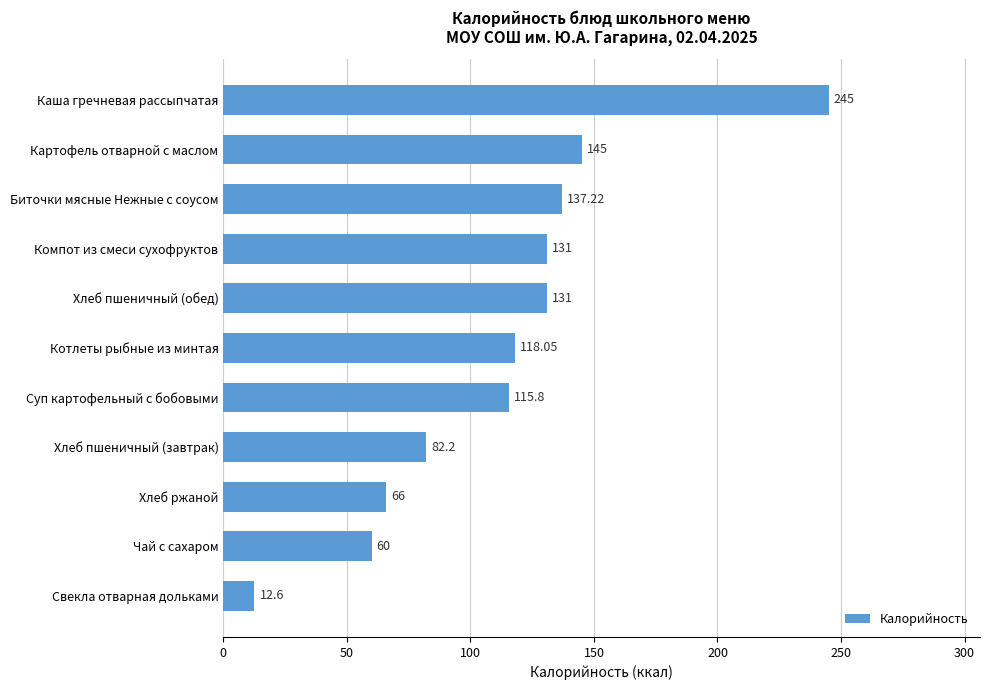

How many data points are less than 118?

5